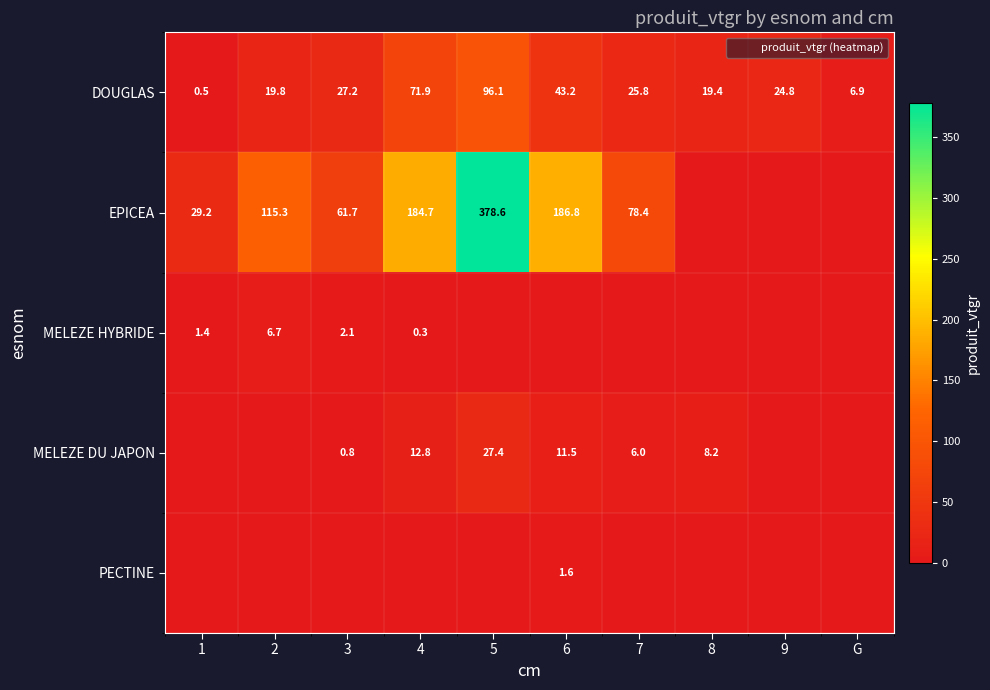

At which label does MELEZE DU JAPON reach its peak?

5